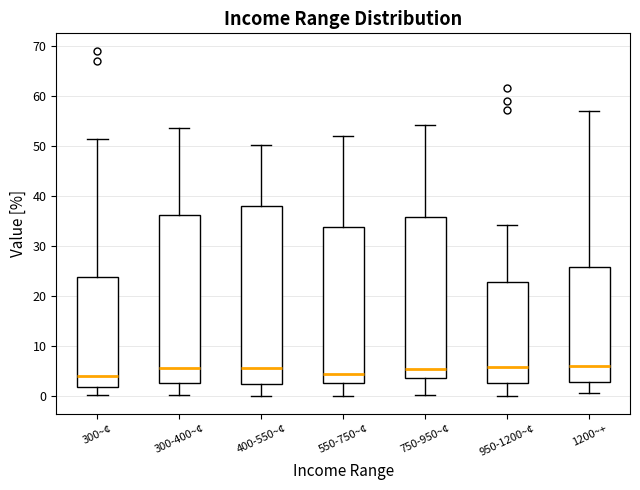

Reading left to right, transcribe this box plot: for each box, give where its median line is, the range the box spans, and where its two whiskers end, as read against the y-axis. The values are not printed on the chart, so give them approximately, as read against the axis.

300~¢: median 4, box 2 to 24, whiskers 0 to 51
300-400~¢: median 6, box 3 to 36, whiskers 0 to 54
400-550~¢: median 6, box 3 to 38, whiskers 0 to 50
550-750~¢: median 5, box 3 to 34, whiskers 0 to 52
750-950~¢: median 6, box 4 to 36, whiskers 0 to 54
950-1200~¢: median 6, box 3 to 23, whiskers 0 to 34
1200~+: median 6, box 3 to 26, whiskers 1 to 57